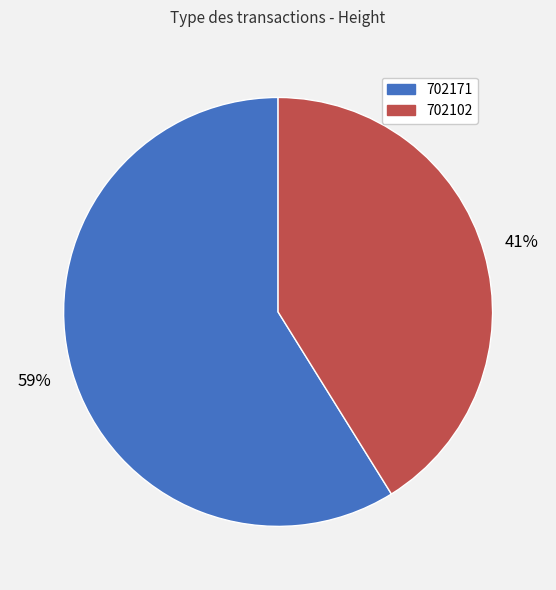

Does any single category account for the majority?

Yes